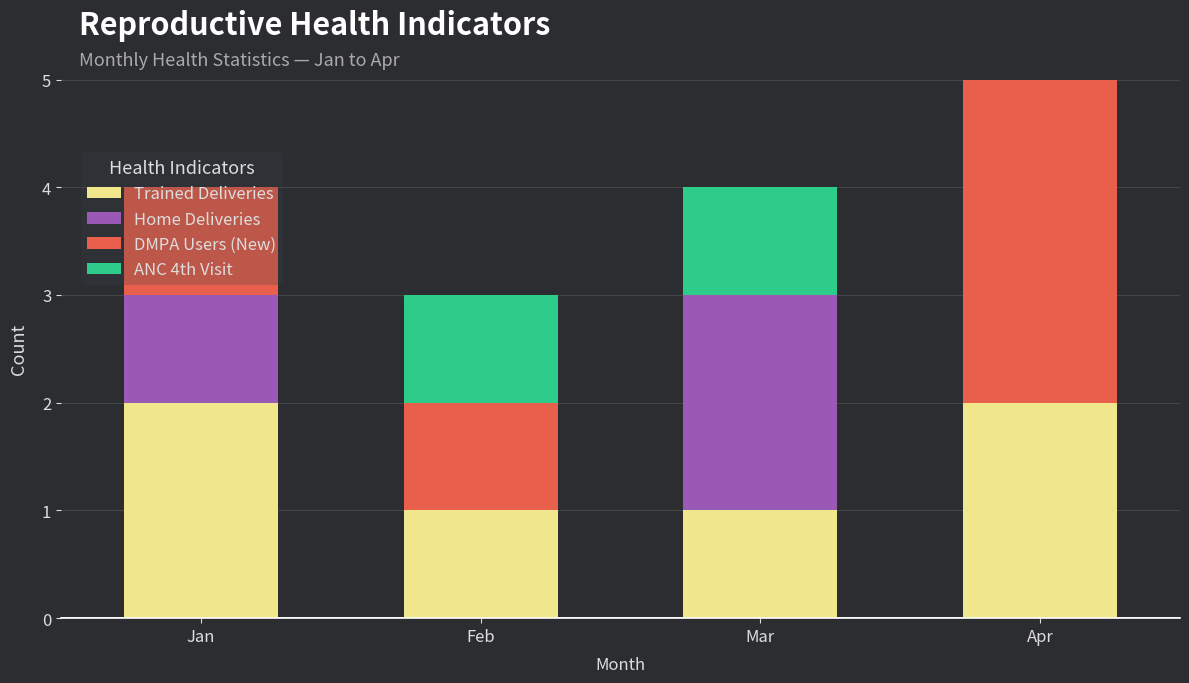

What is the total value across all series at Feb?

3